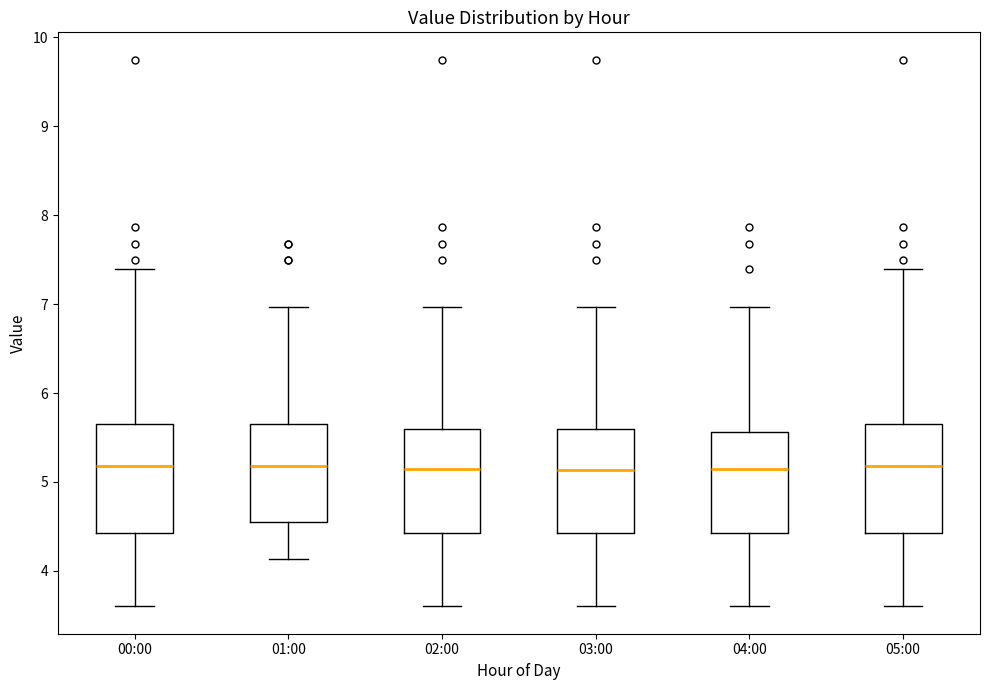

Reading left to right, transcribe this box plot: for each box, give where its median line is, the range the box spans, and where its two whiskers end, as read against the y-axis. The values are not printed on the chart, so give them approximately, as read against the axis.

00:00: median 5.2, box 4.4 to 5.7, whiskers 3.6 to 7.4
01:00: median 5.2, box 4.6 to 5.7, whiskers 4.1 to 7.0
02:00: median 5.1, box 4.4 to 5.6, whiskers 3.6 to 7.0
03:00: median 5.1, box 4.4 to 5.6, whiskers 3.6 to 7.0
04:00: median 5.1, box 4.4 to 5.6, whiskers 3.6 to 7.0
05:00: median 5.2, box 4.4 to 5.7, whiskers 3.6 to 7.4